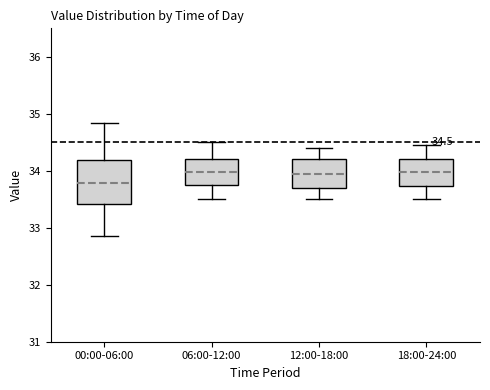

Which box is the tallest, from its lower edge to its upper edge?

00:00-06:00